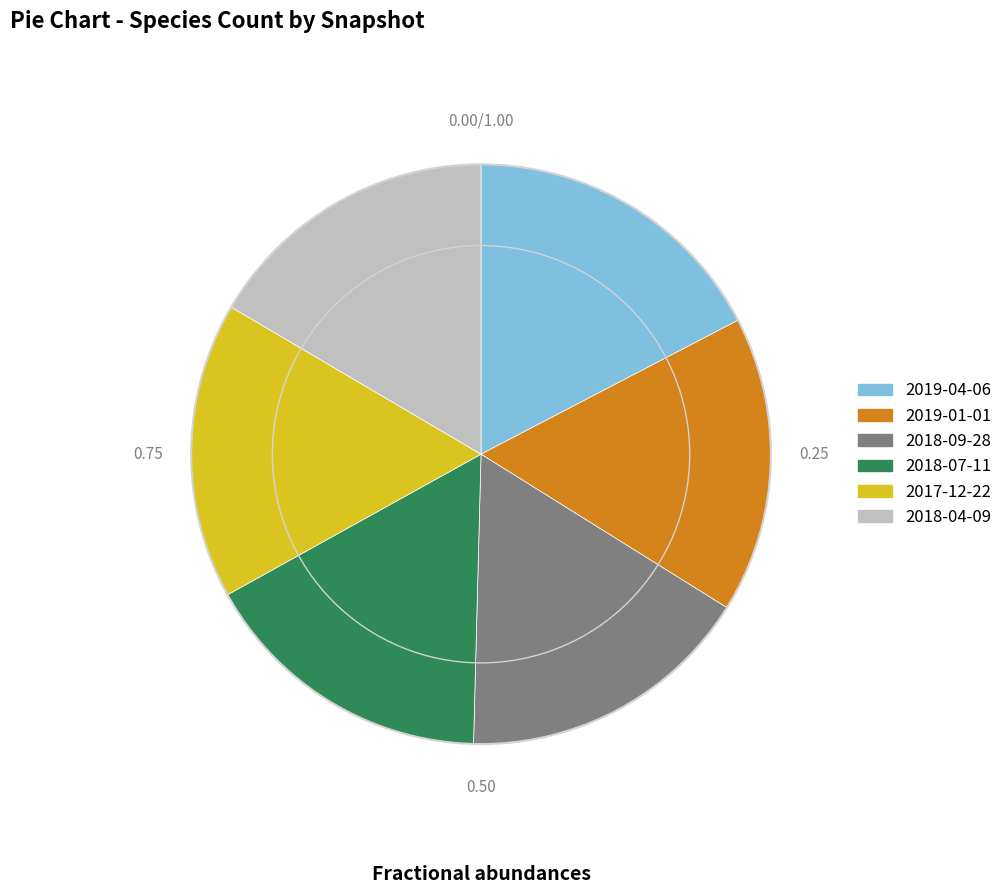

Between 2018-09-28 and 2019-04-06, which is larger?

2019-04-06